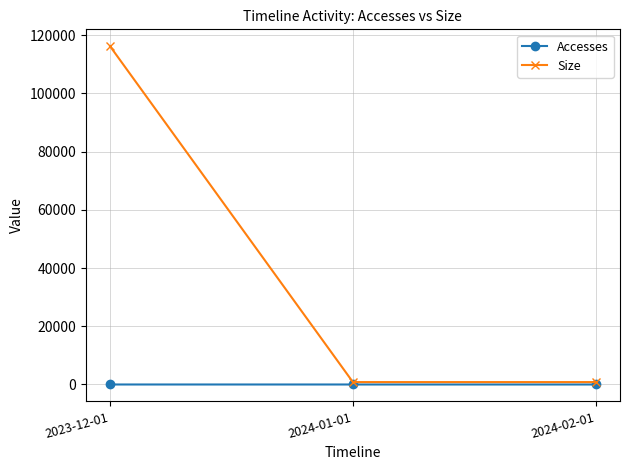

Which category has the highest value in the Size series?

2023-12-01